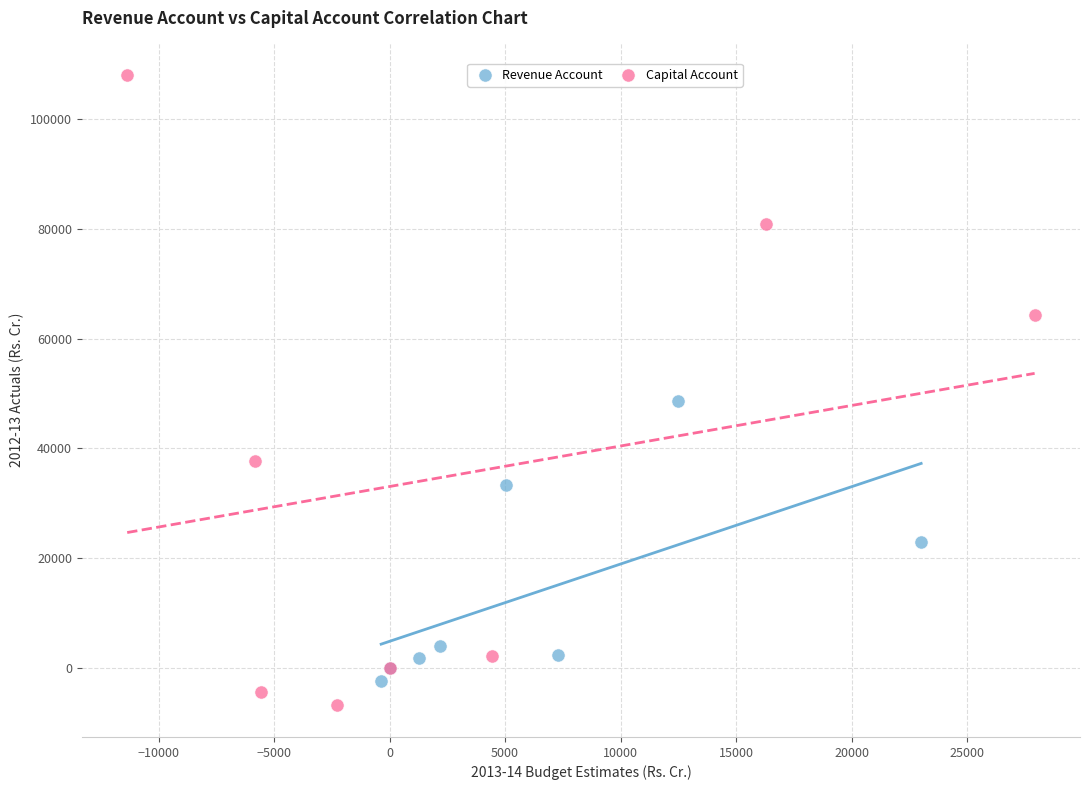

Which series has the largest Y range (max minus min)?

Capital Account